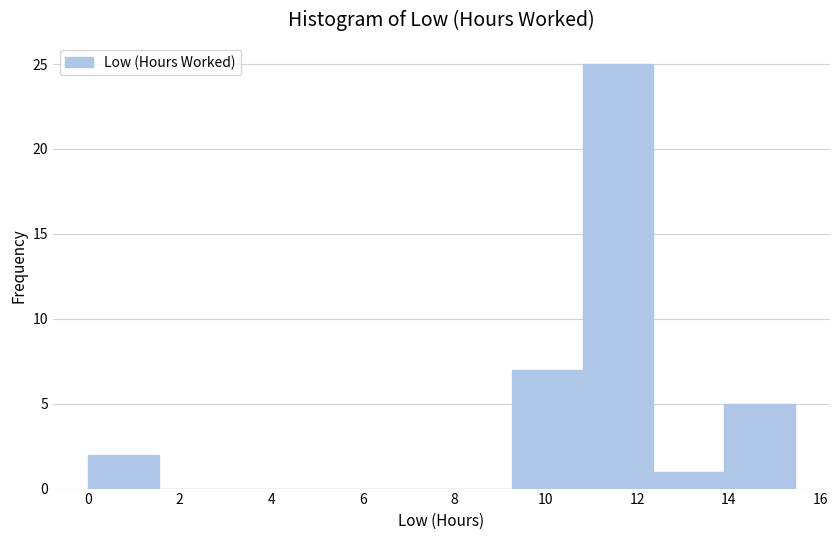

Reading left to right, list every bar in this chart as the range it spans on the x-axis followed by its height. Neither the bar edges nor the heights are printed on the chart, so give them approximately, as read against the axes.

0.0 to 1.6: 2
1.6 to 3.0: 0
3.0 to 4.6: 0
4.6 to 6.2: 0
6.2 to 7.8: 0
7.8 to 9.2: 0
9.2 to 10.8: 7
10.8 to 12.4: 25
12.4 to 13.8: 1
13.8 to 15.4: 5